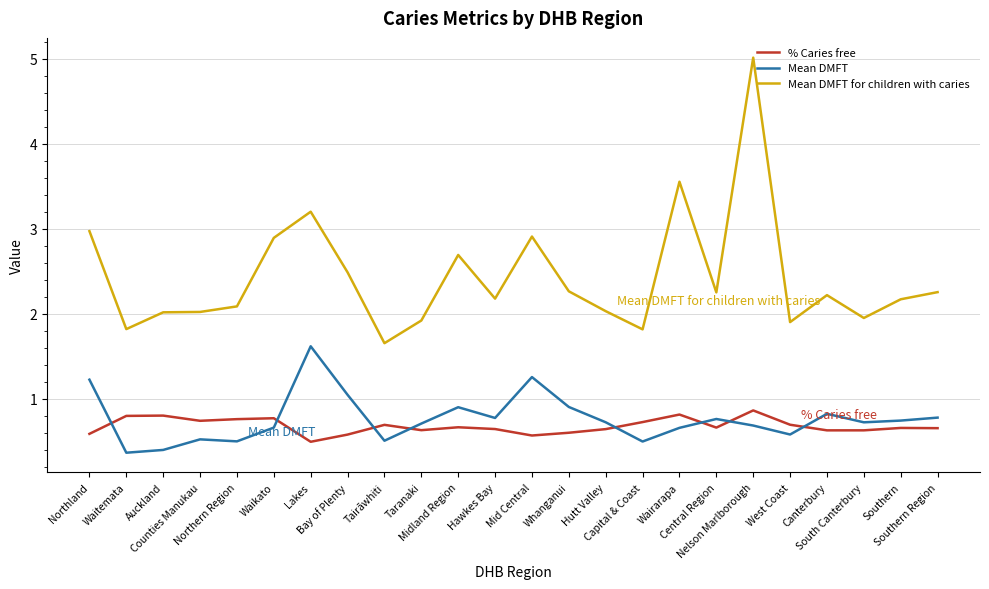

What is the sum of all % Caries free values?

16.3